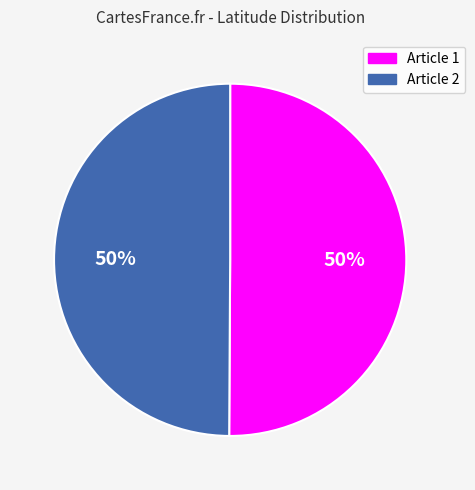

How many slices are in this pie chart?

2